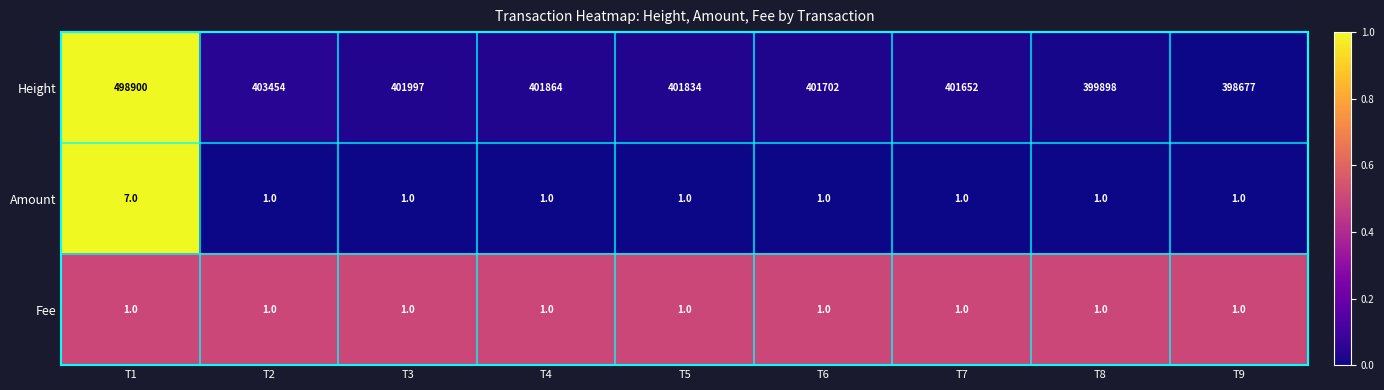

Which series has the widest spread of values?

Height